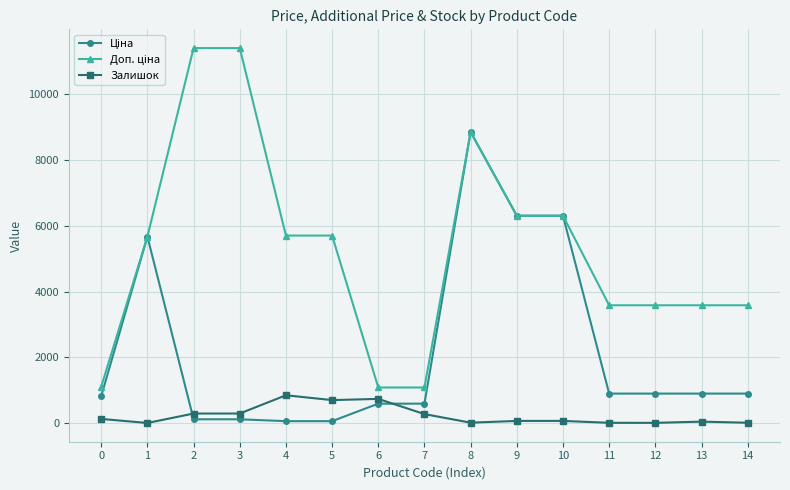

What is the value of the Залишок point at the 6th from the left?

698.0